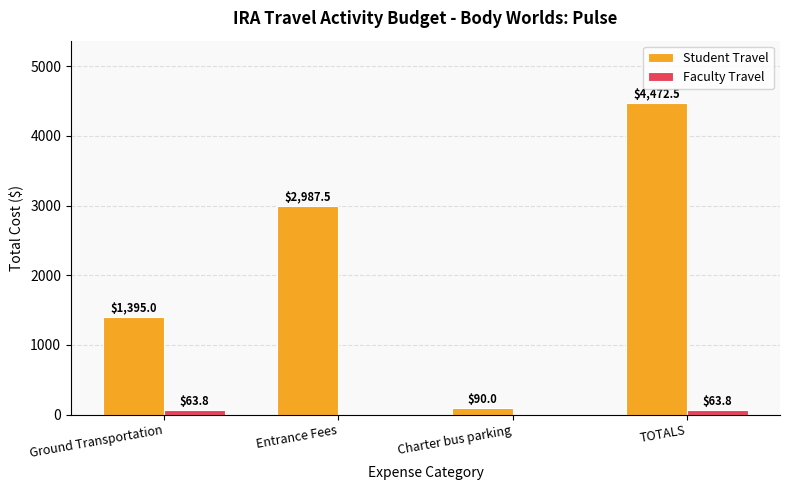

Which series changed the most between Charter bus parking and TOTALS?

Student Travel